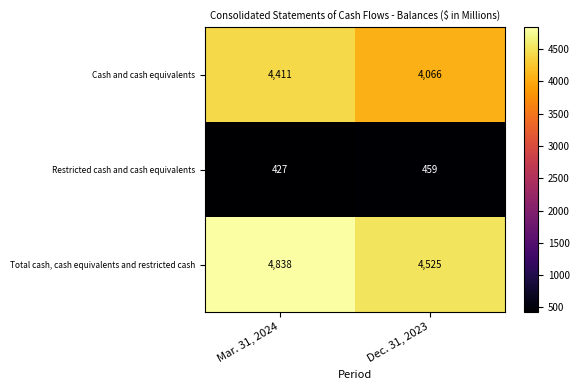

What is the difference between the maximum and minimum values in the Restricted cash and cash equivalents series?

32